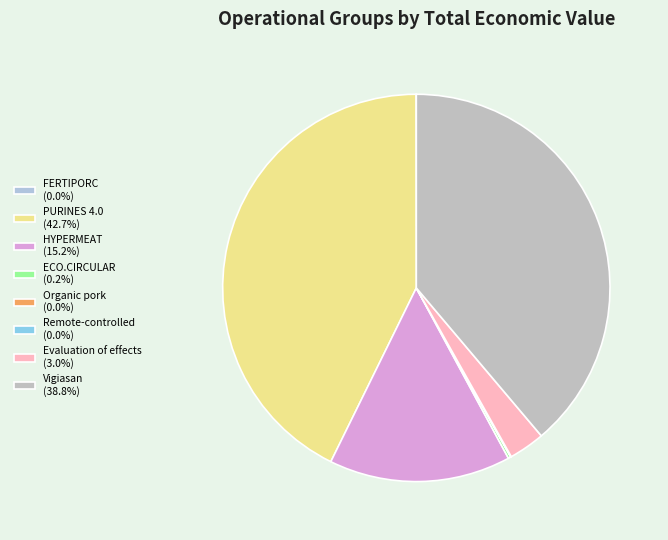

What is the change in value from Remote-controlled to Evaluation of effects?

+592049